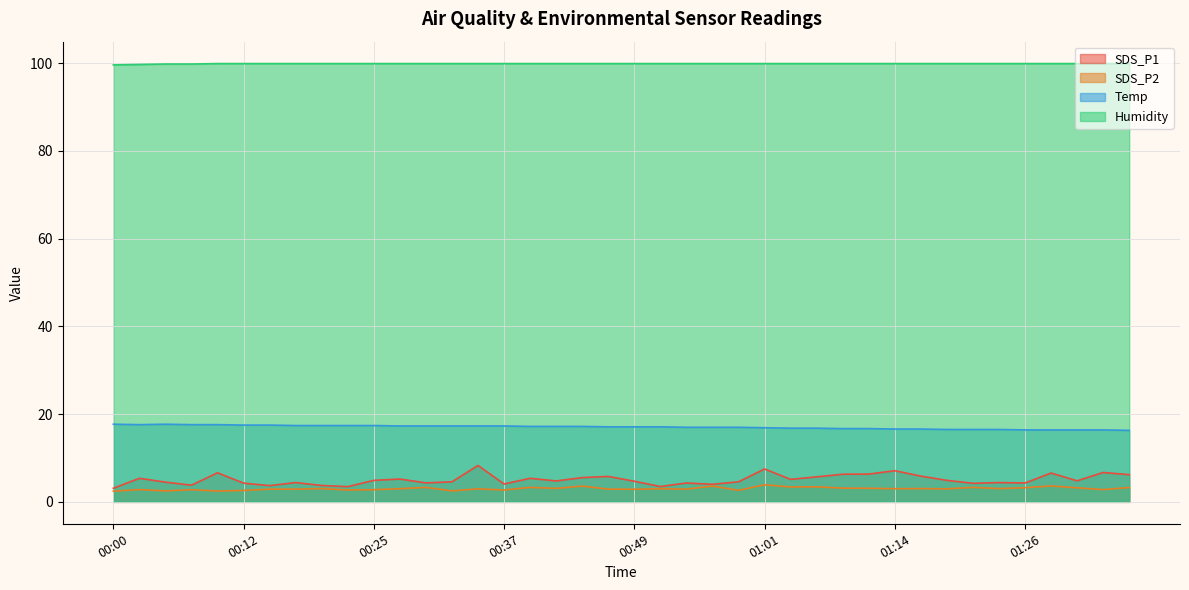

At which category is the sum across all series the highest?

00:34